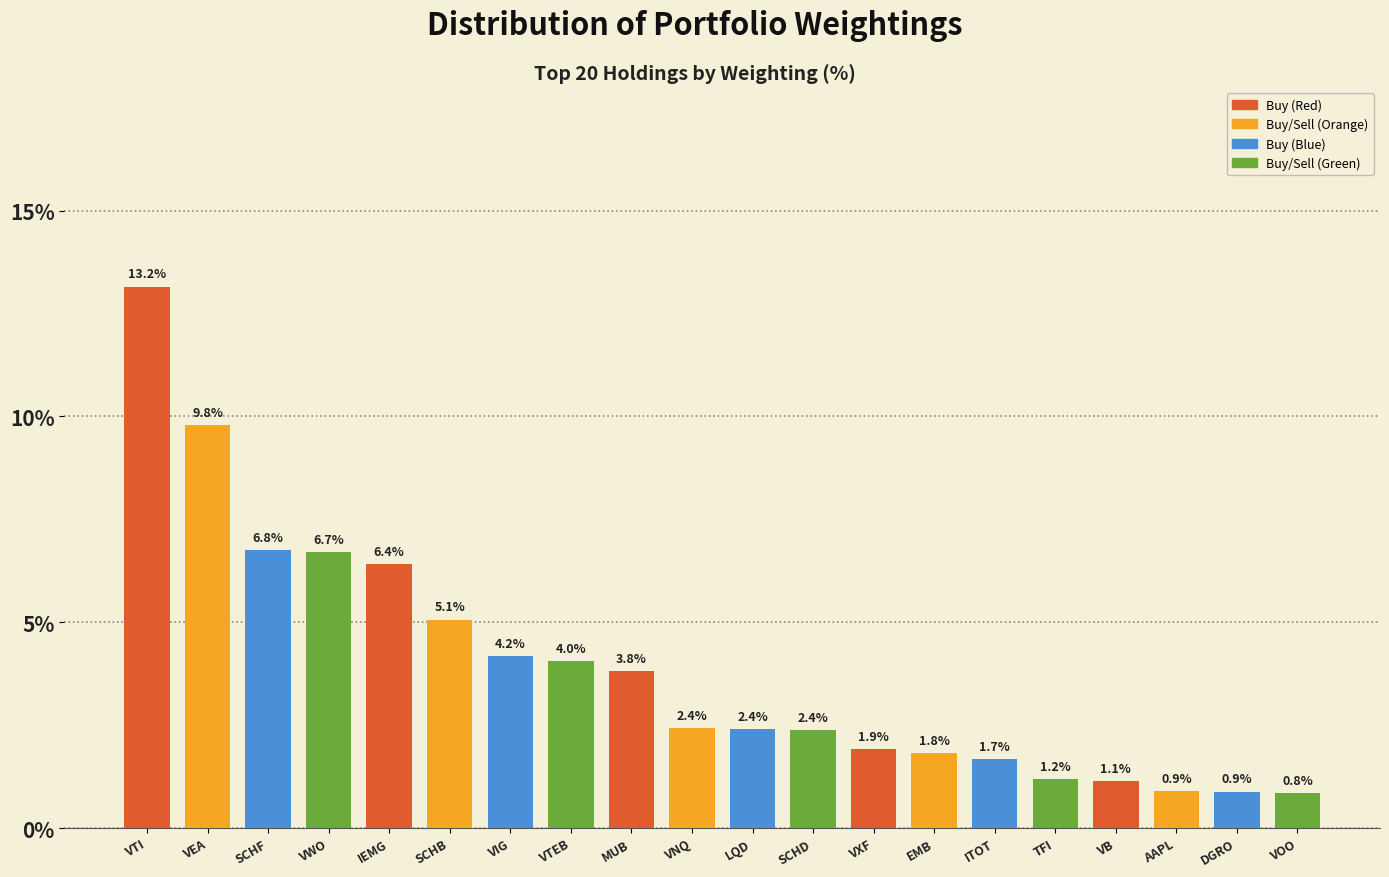

Reading left to right, extract all data points from this chart.

13.2	9.8	6.8	6.7	6.4	5.1	4.2	4.0	3.8	2.4	2.4	2.4	1.9	1.8	1.7	1.2	1.1	0.9	0.9	0.8